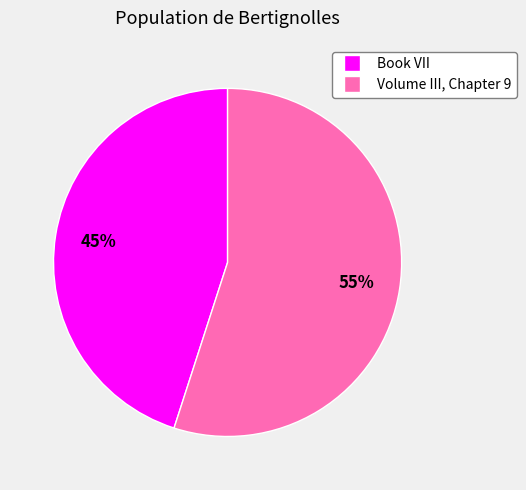

What percentage is the Book VII slice, to the nearest percent?

45%